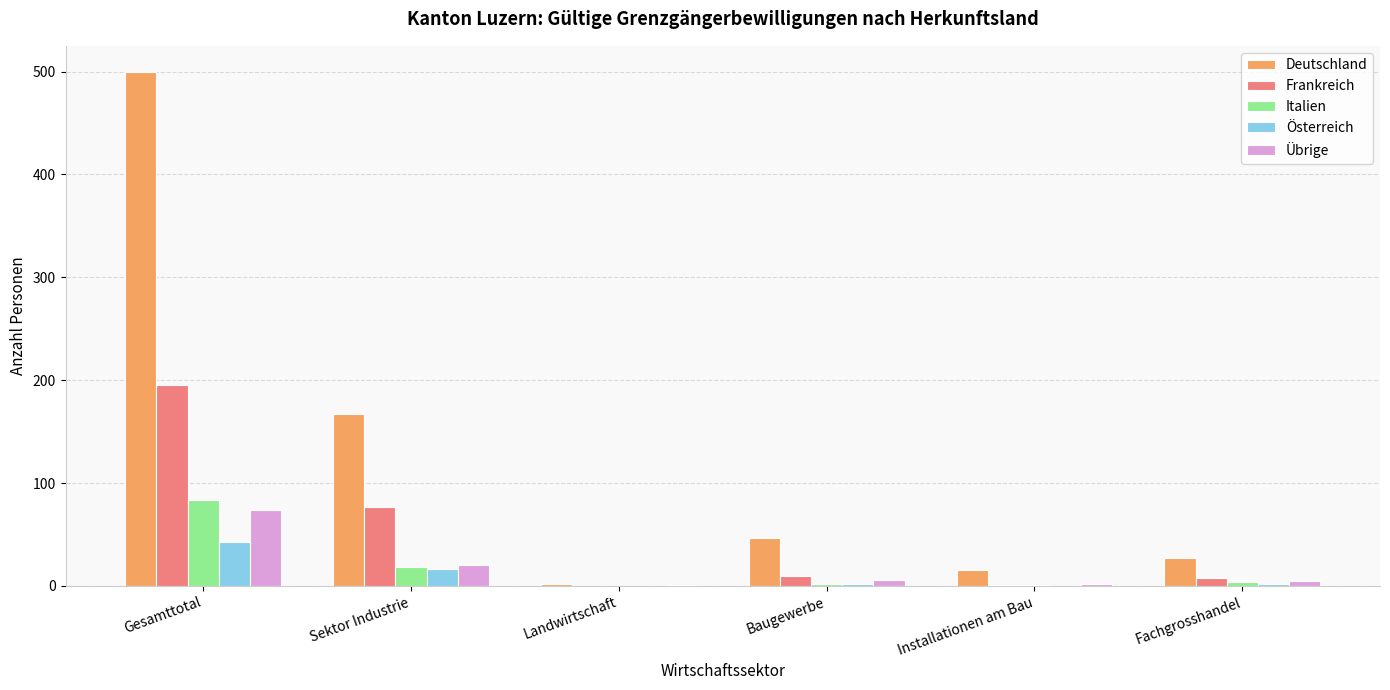

What is the sum of all Österreich values?

63